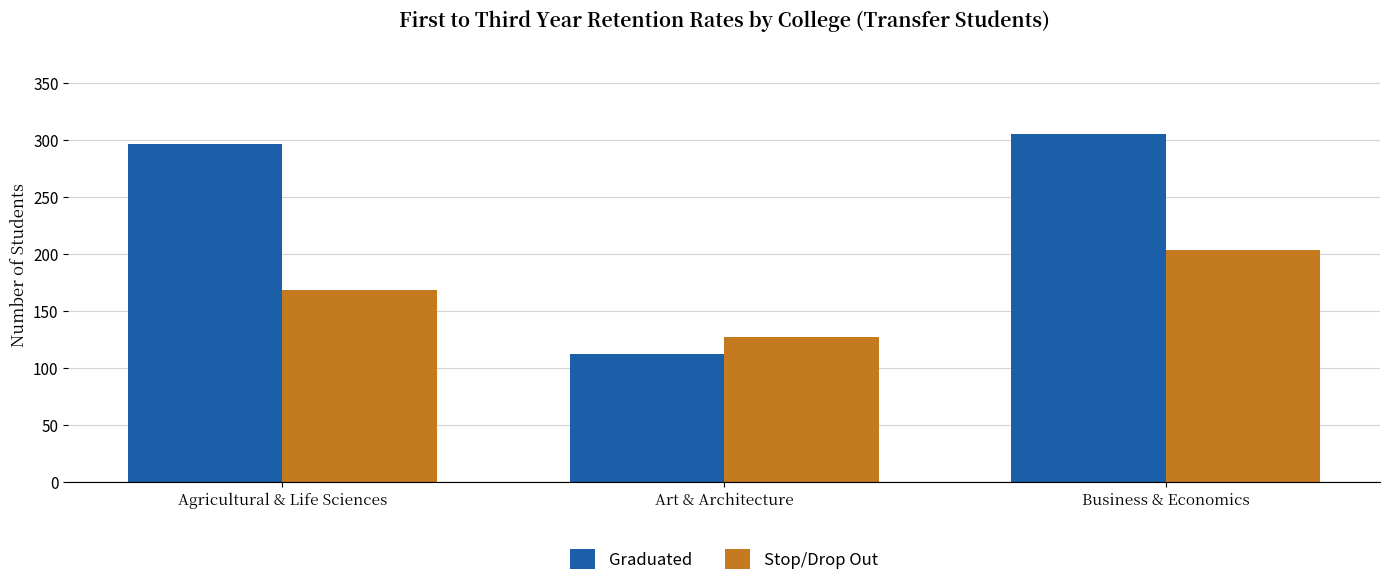

At which label does Stop/Drop Out reach its peak?

Business & Economics